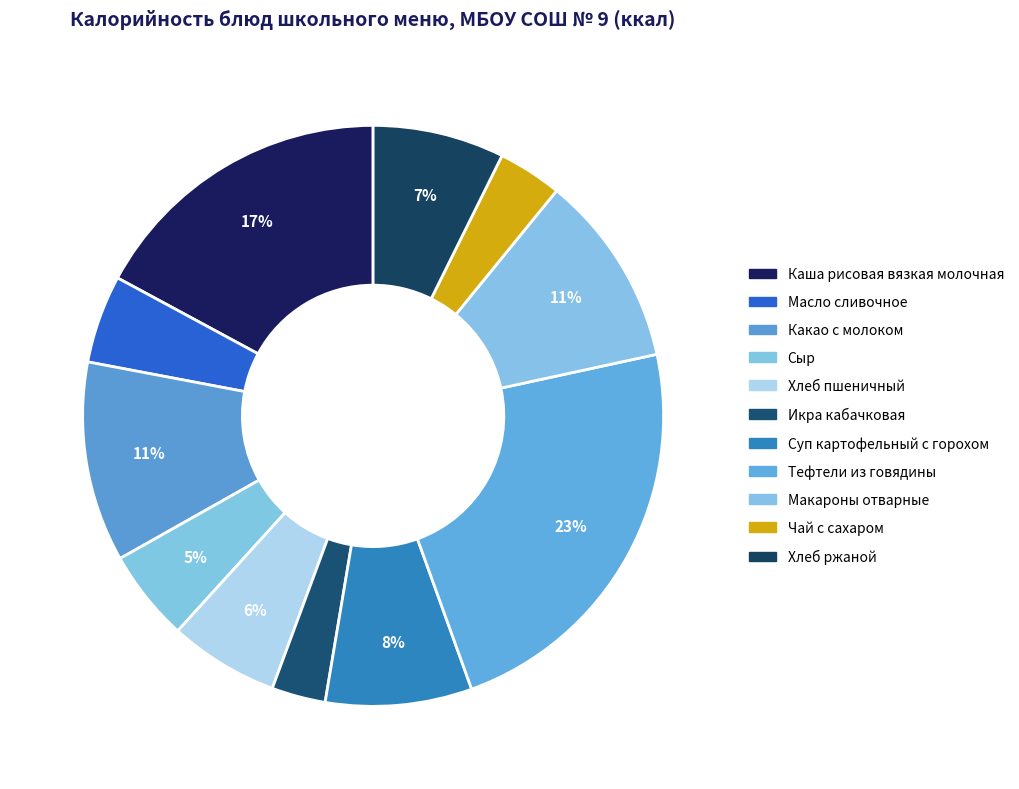

What is the change in value from Каша рисовая вязкая молочная to Хлеб пшеничный?

-173.2